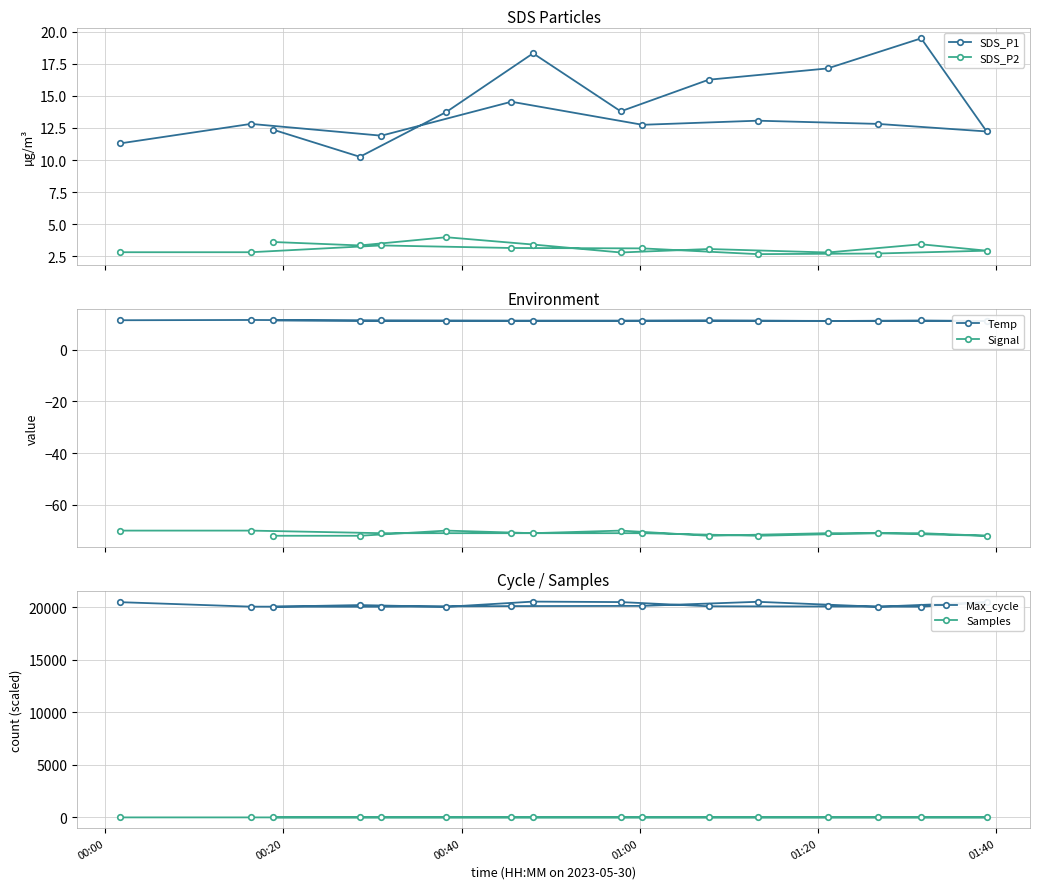

What is the value of the SDS_P2 point at the 15th from the left?

3.4